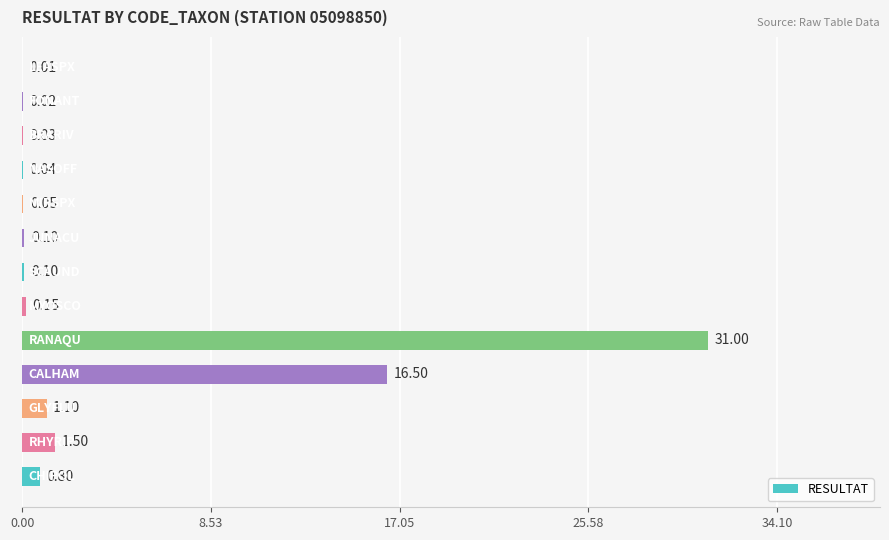

Count the number of categories in the chart.

13